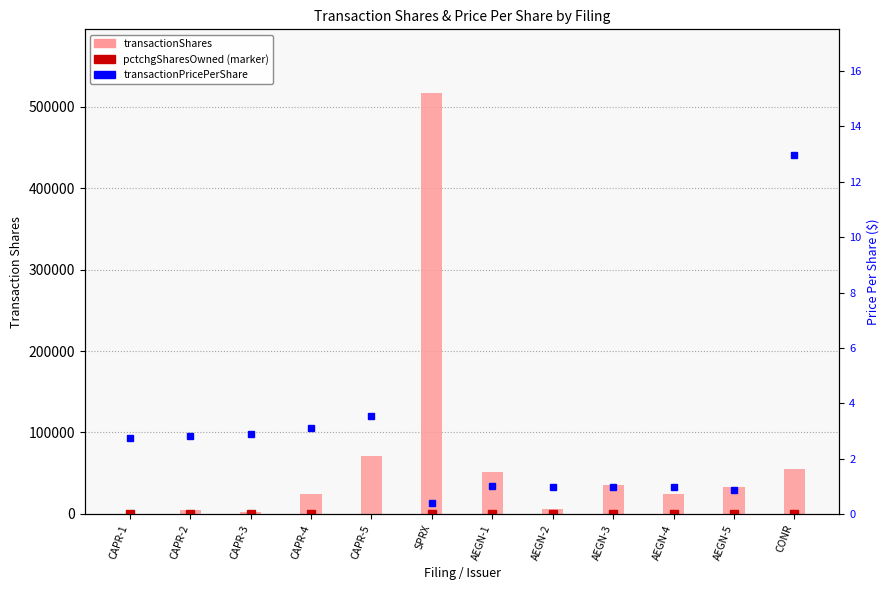

What position from the right is AEGN-3?

4